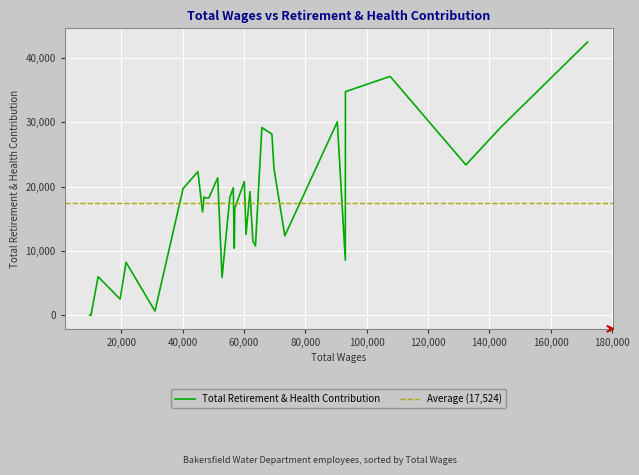

Rank the categories by value from highest to lowest.

0, 3, 4, 6, 1, 10, 9, 2, 8, 26, 21, 15, 18, 27, 13, 24, 19, 23, 22, 16, 25, 14, 7, 12, 11, 17, 5, 29, 31, 20, 30, 28, 32, 33